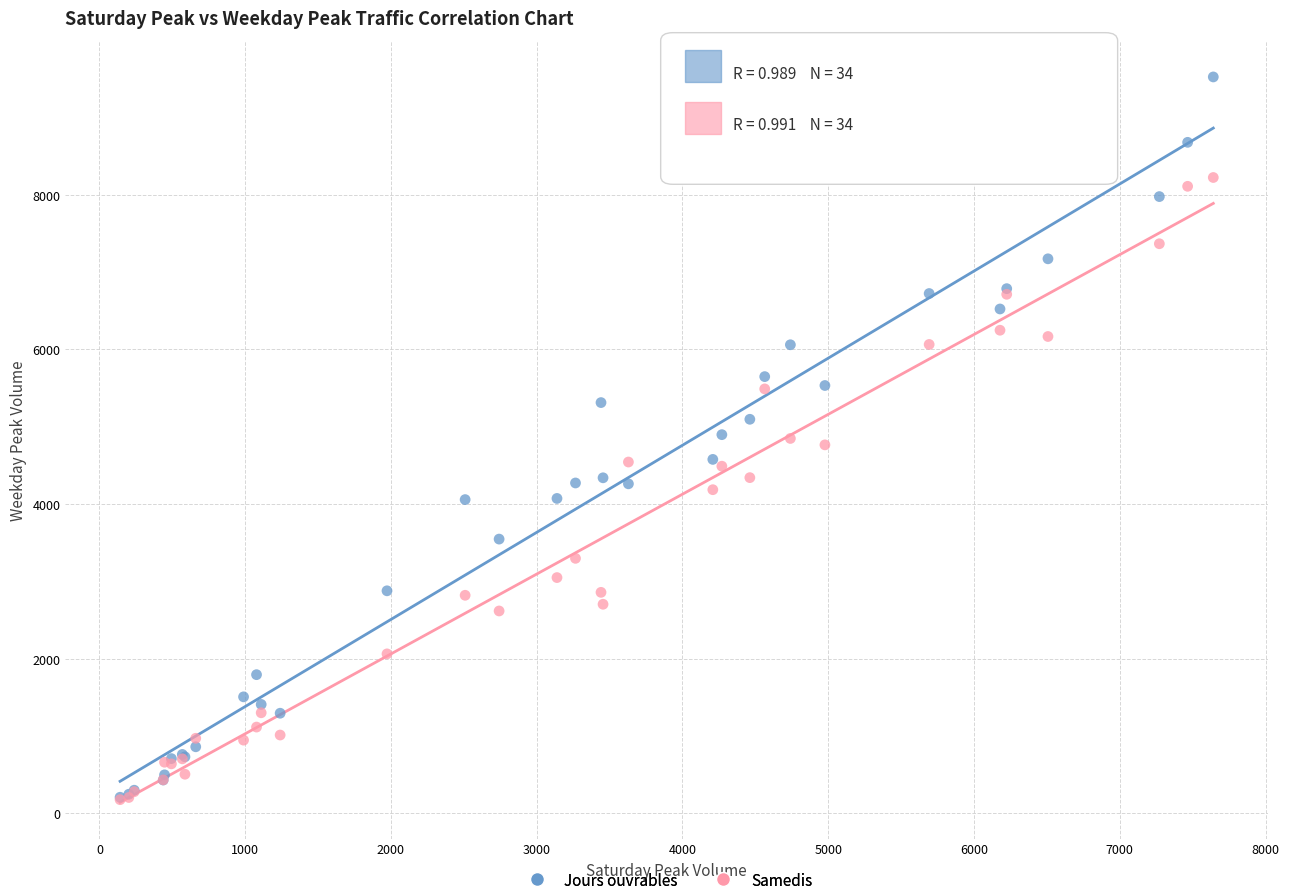

Which series contains the highest Y value?

Jours ouvrables